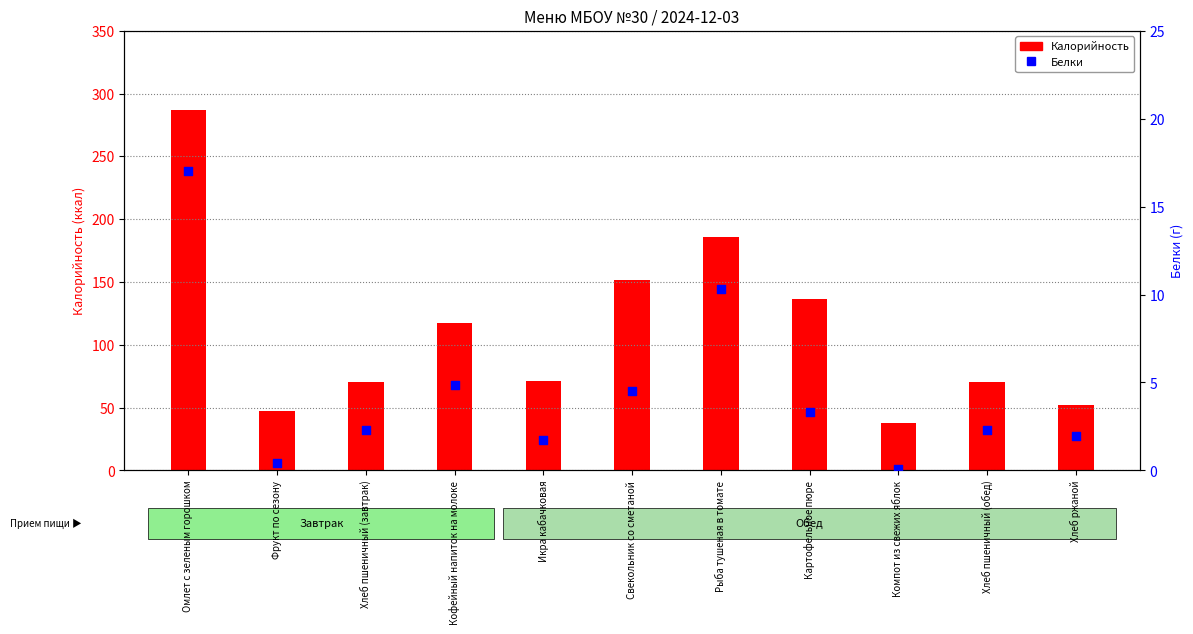

Which series has the largest total across all categories?

Калорийность